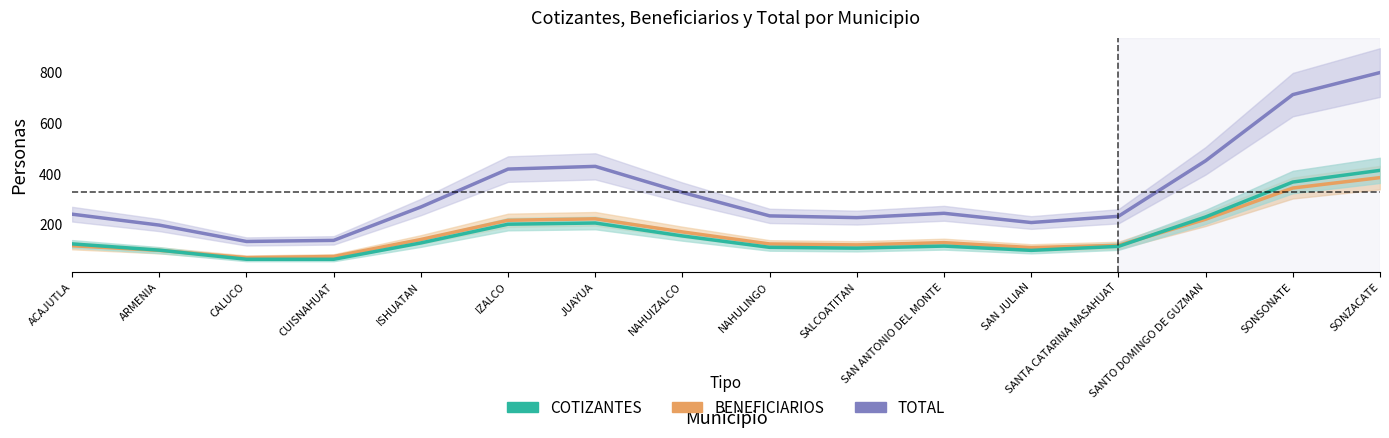

Which series has the widest spread of values?

TOTAL